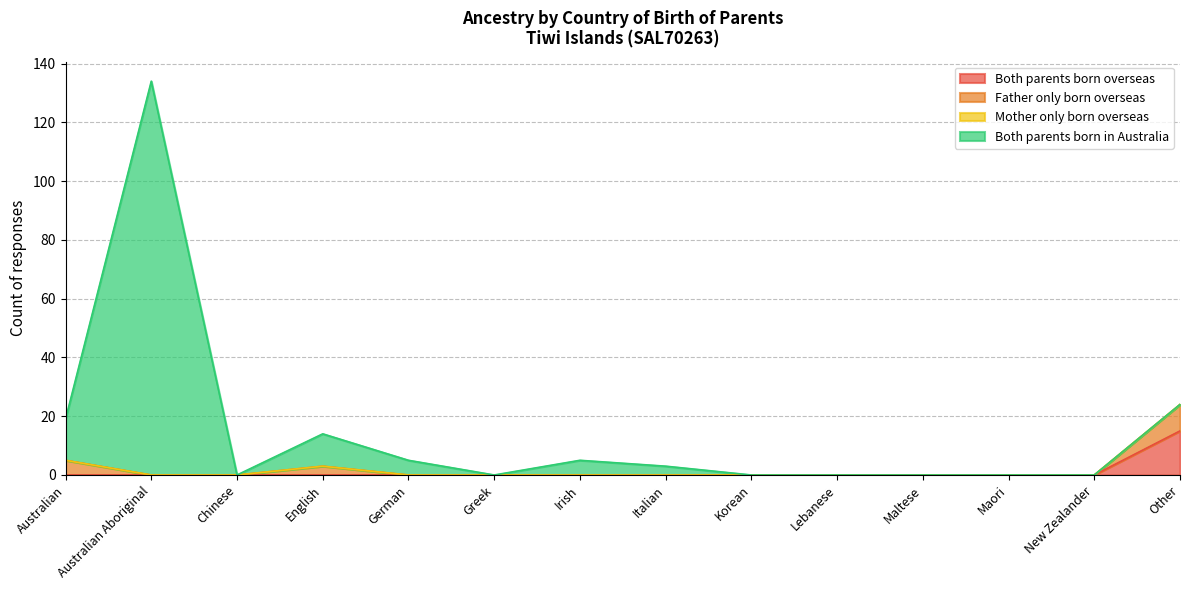

What is the difference between the maximum and minimum values in the Both parents born in Australia series?

134